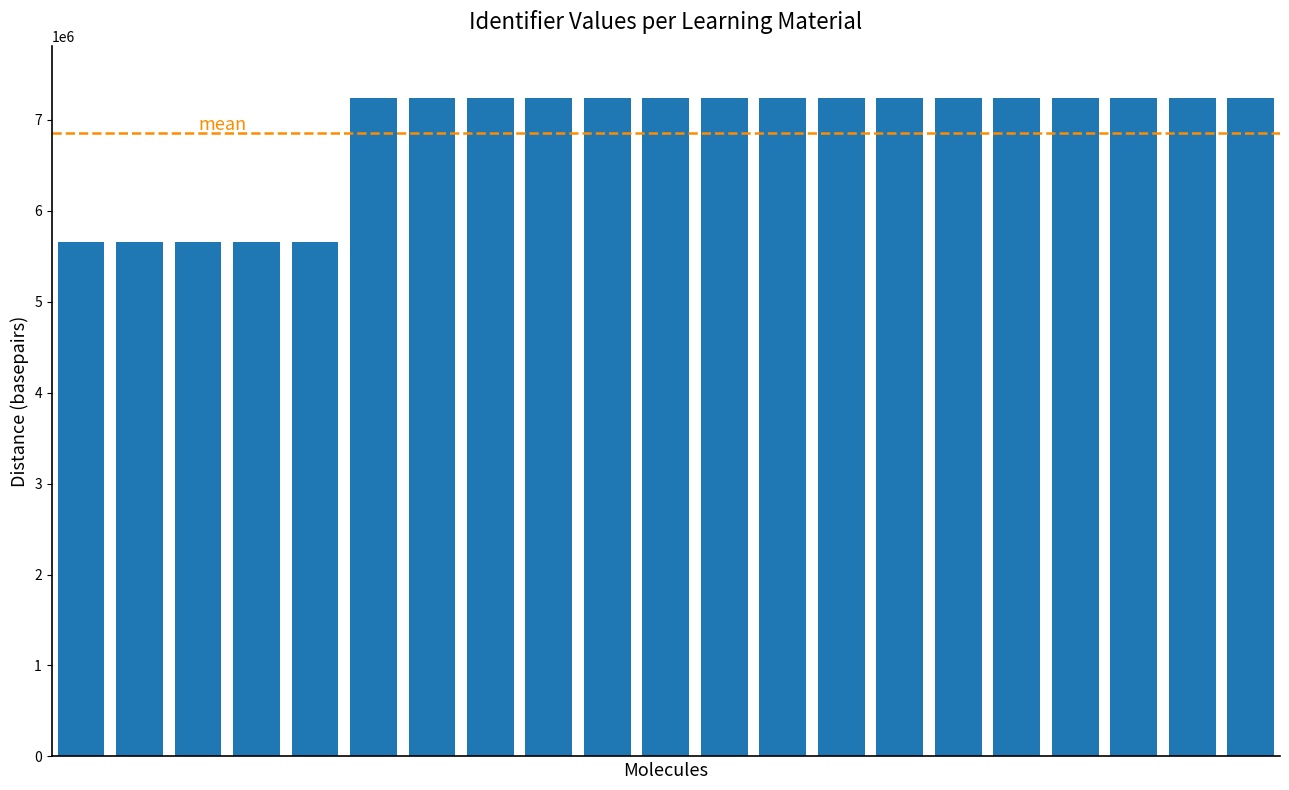

What is the value of the 8th bar from the left?

7234878